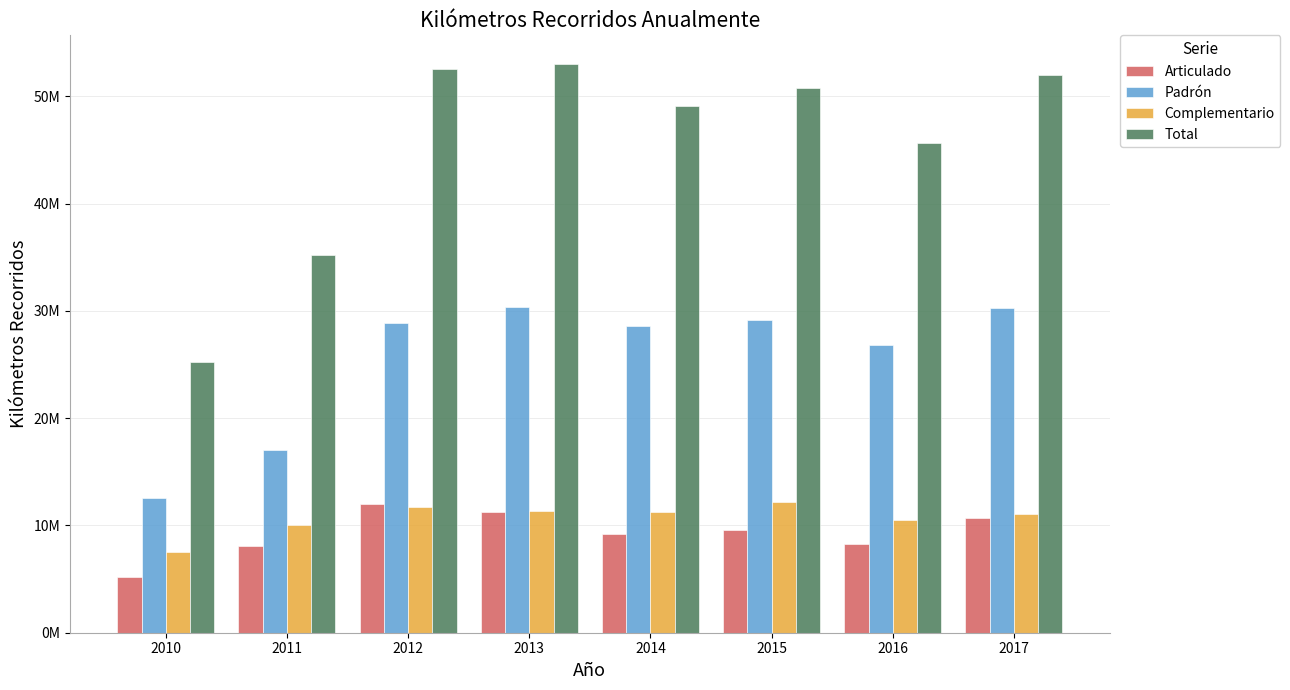

What is the difference between the maximum and minimum values in the Complementario series?

4633566.9